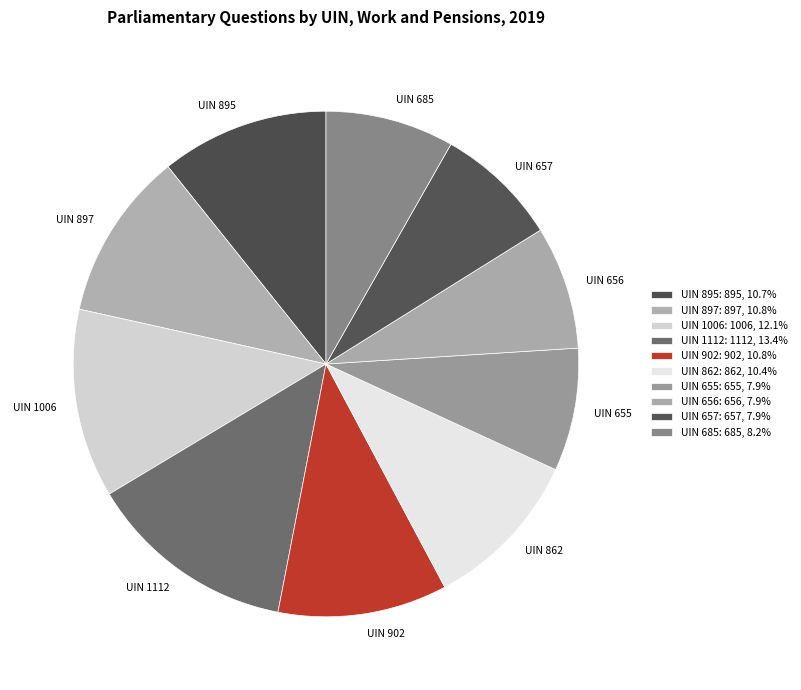

Does any single category account for the majority?

No